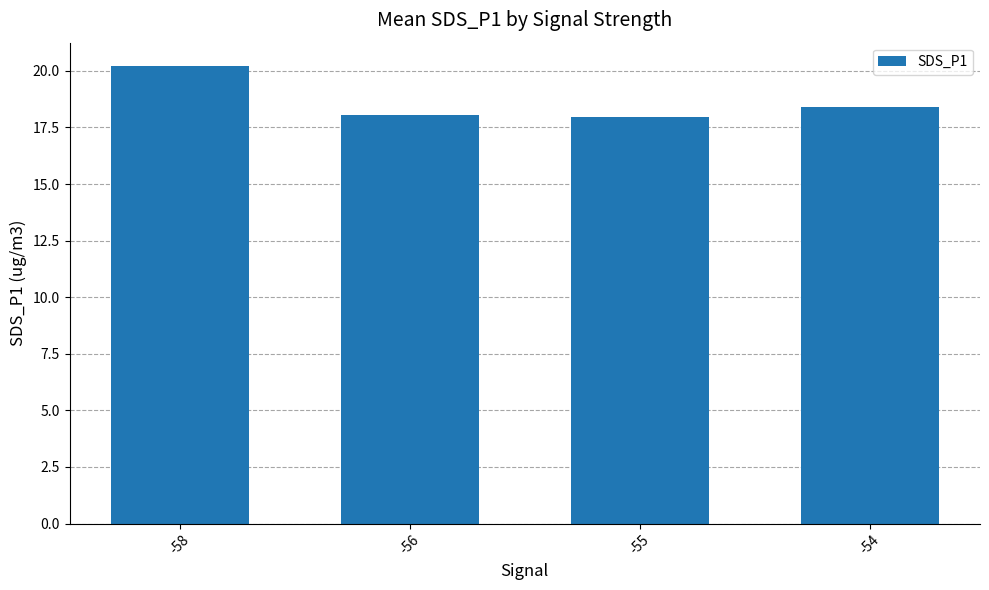

What is the smallest value displayed?

18.0